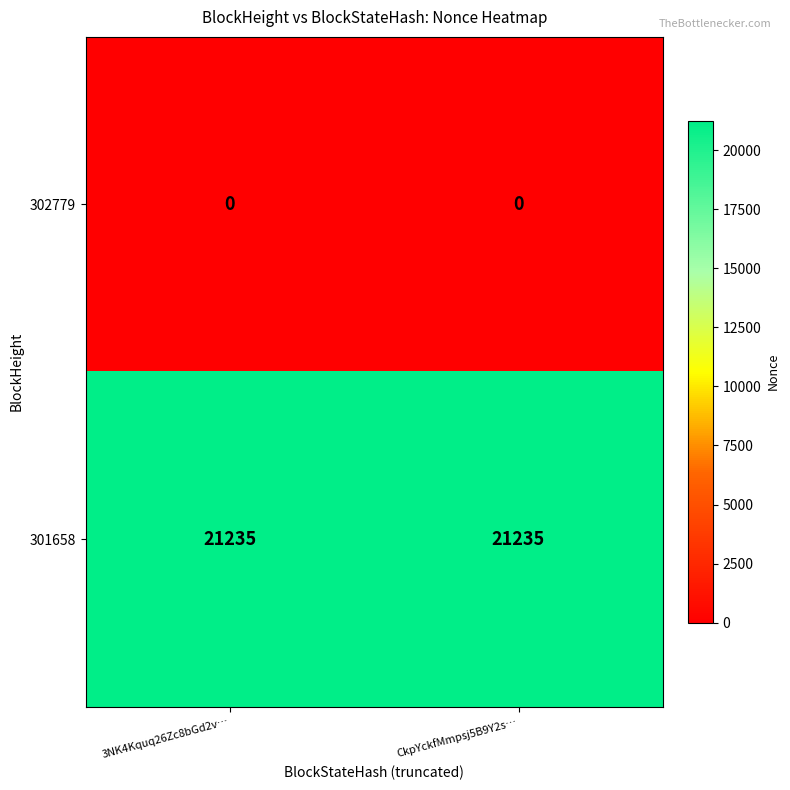

What is the spread (max minus min) of values at 3NK4Kquq26Zc8bGd2v…?

21235